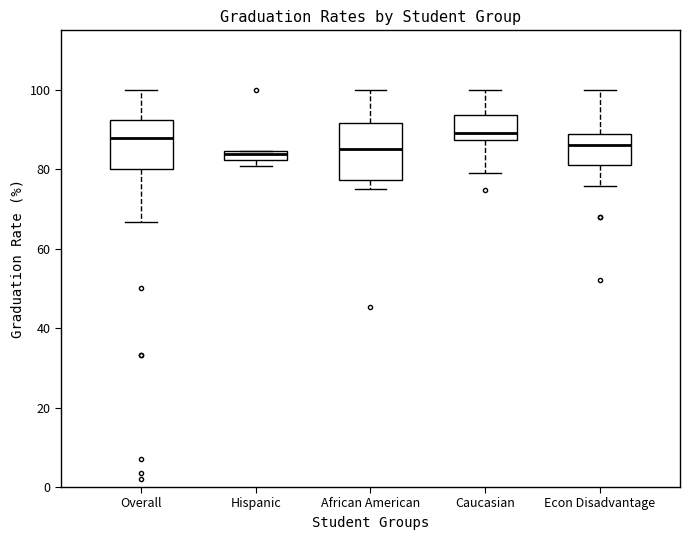

Where does the upper whisker of the box for African American end on the y-axis? The values are not printed on the chart, so give them approximately, as read against the axis.

100